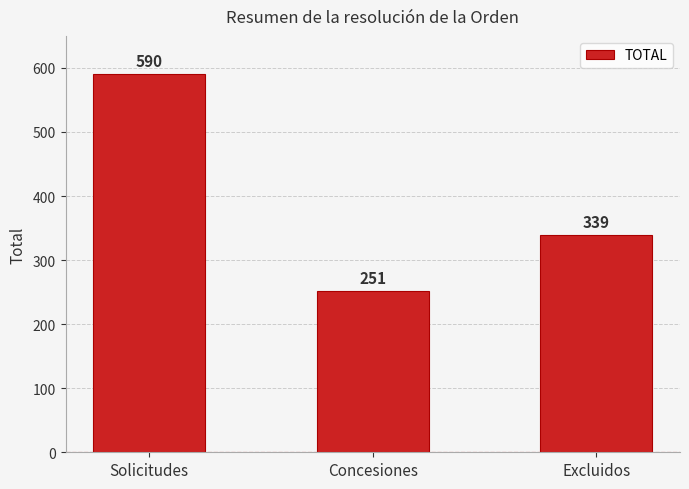

Rank the categories by value from lowest to highest.

Concesiones, Excluidos, Solicitudes